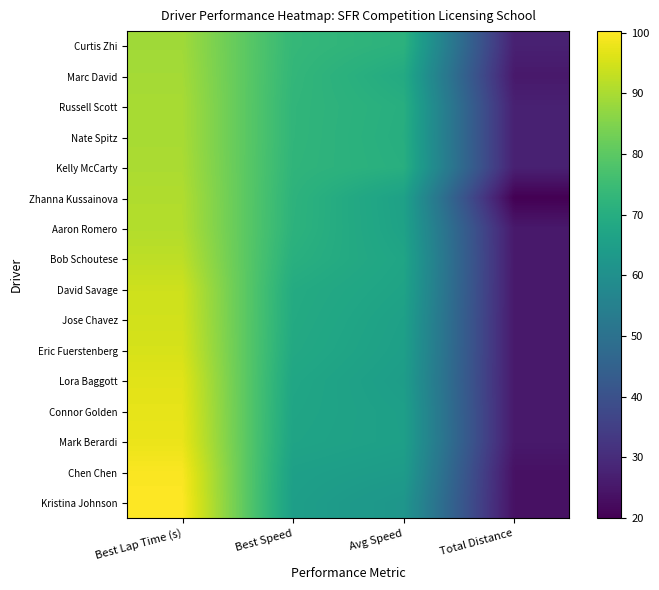

Reading left to right, what are all the values shown in this chart?

Curtis Zhi: Best Lap Time (s)=88.9	Best Speed=73.5	Avg Speed=71.5	Total Distance=27.2
Marc David: Best Lap Time (s)=89.3	Best Speed=73.1	Avg Speed=69.0	Total Distance=25.4
Russell Scott: Best Lap Time (s)=89.8	Best Speed=72.7	Avg Speed=70.3	Total Distance=27.2
Nate Spitz: Best Lap Time (s)=89.8	Best Speed=72.7	Avg Speed=70.1	Total Distance=27.2
Kelly McCarty: Best Lap Time (s)=90.1	Best Speed=72.5	Avg Speed=70.5	Total Distance=27.2
Zhanna Kussainova: Best Lap Time (s)=90.8	Best Speed=71.9	Avg Speed=65.8	Total Distance=20.0
Aaron Romero: Best Lap Time (s)=91.0	Best Speed=71.7	Avg Speed=66.1	Total Distance=25.4
Bob Schoutese: Best Lap Time (s)=92.3	Best Speed=70.7	Avg Speed=67.1	Total Distance=25.4
David Savage: Best Lap Time (s)=94.3	Best Speed=69.3	Avg Speed=66.5	Total Distance=25.4
Jose Chavez: Best Lap Time (s)=94.7	Best Speed=69.0	Avg Speed=65.7	Total Distance=25.4
Eric Fuerstenberg: Best Lap Time (s)=95.3	Best Speed=68.5	Avg Speed=65.3	Total Distance=25.4
Lora Baggott: Best Lap Time (s)=96.7	Best Speed=67.6	Avg Speed=64.6	Total Distance=25.4
Connor Golden: Best Lap Time (s)=97.3	Best Speed=67.1	Avg Speed=65.3	Total Distance=25.4
Mark Berardi: Best Lap Time (s)=97.8	Best Speed=66.8	Avg Speed=65.4	Total Distance=25.4
Chen Chen: Best Lap Time (s)=99.7	Best Speed=65.5	Avg Speed=64.1	Total Distance=23.6
Kristina Johnson: Best Lap Time (s)=100.3	Best Speed=65.1	Avg Speed=62.1	Total Distance=23.6